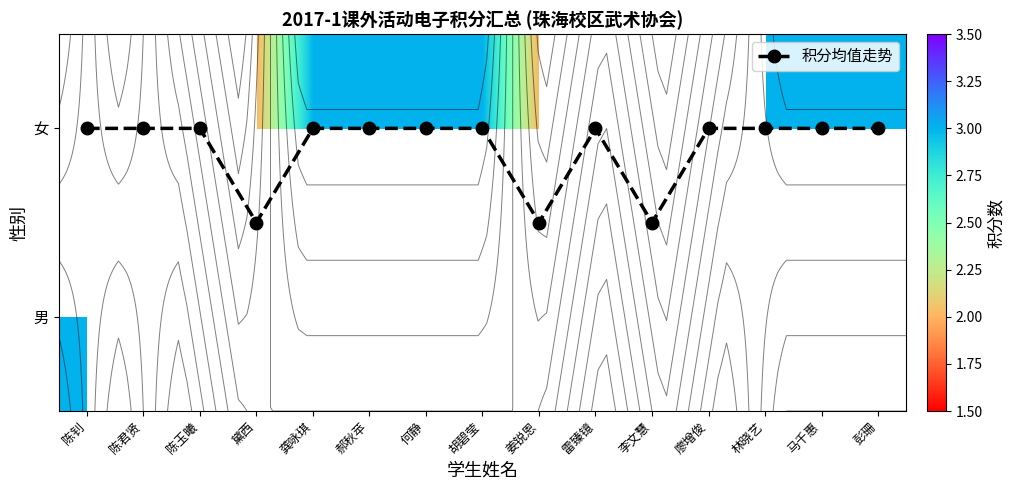

Which series has the largest total across all categories?

积分均值走势